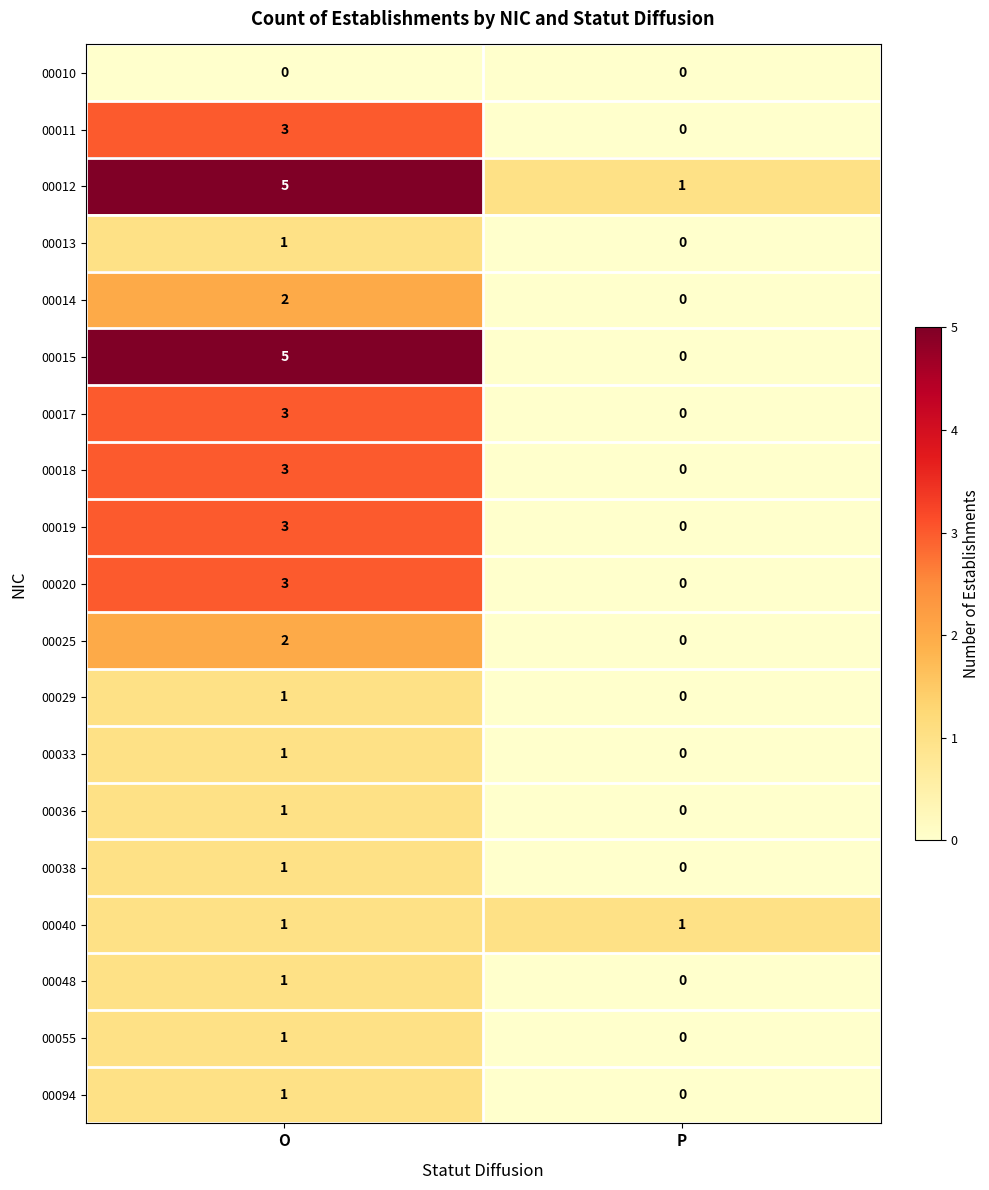

What is the sum of all 00018 values?

3